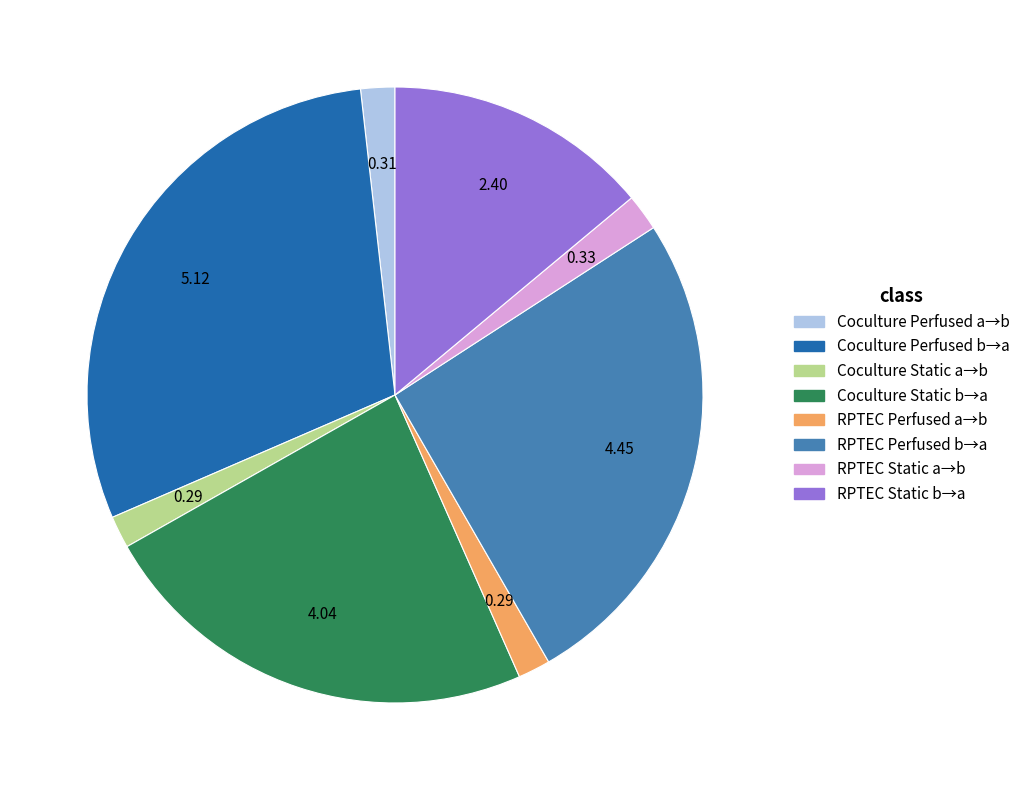

How many slices are in this pie chart?

8